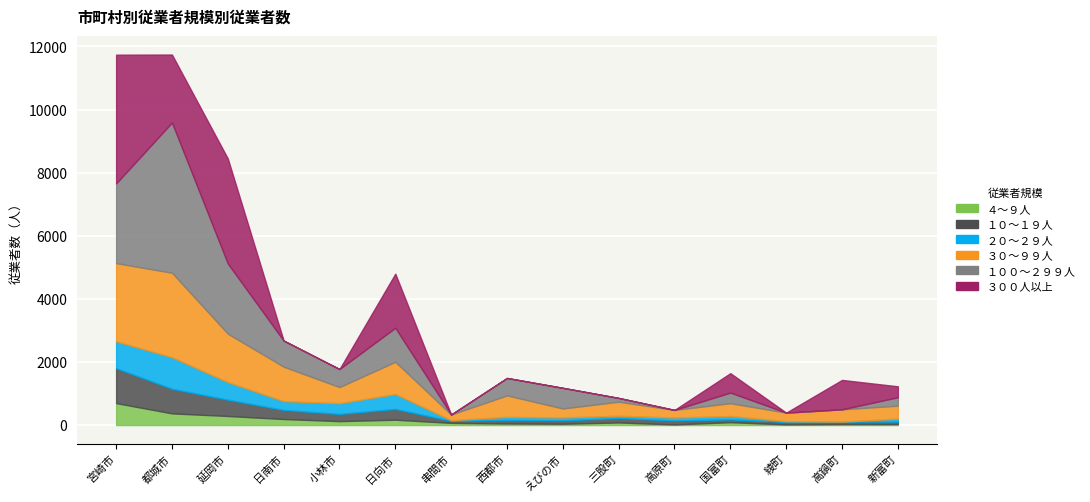

Is the value of ２０～２９人 at 高原町 greater than the value of ３０～９９人 at 延岡市?

No